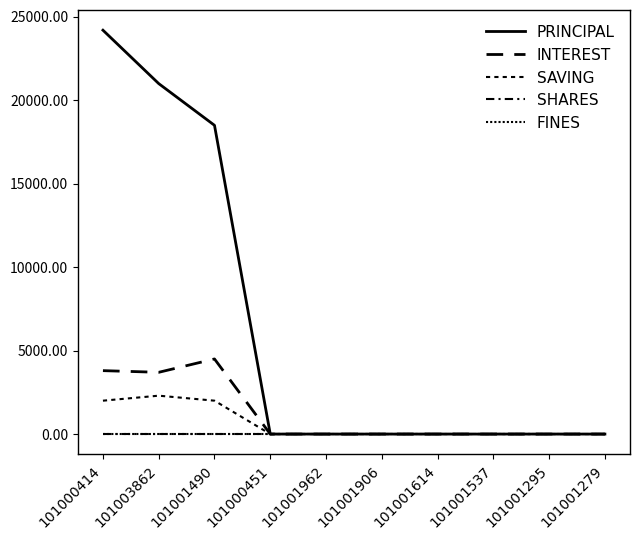

At how many categories does at least one series exceed 1952?

3